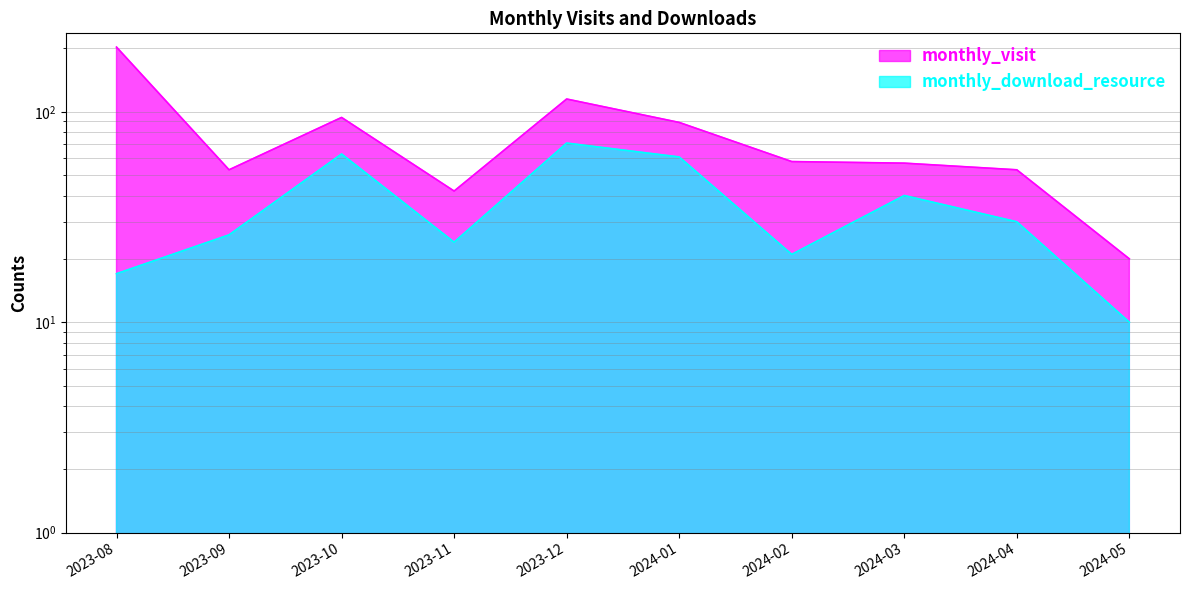

What is the label of the 6th point from the right?

2023-12